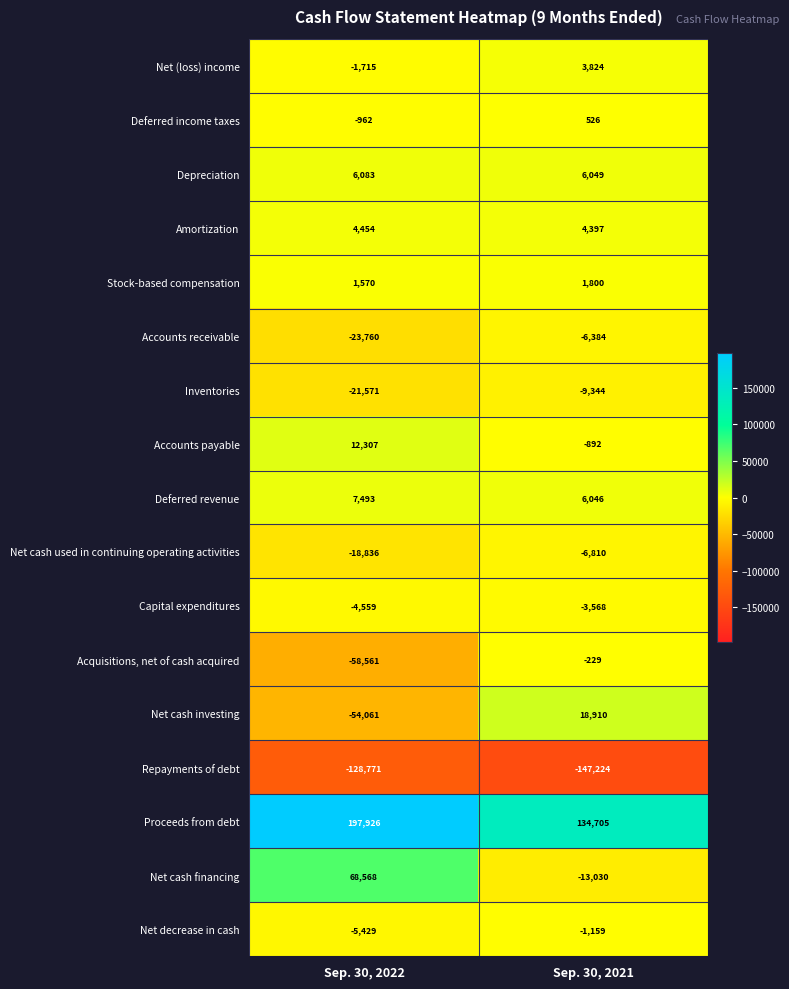

Which category has the lowest value across all series?

Sep. 30, 2021